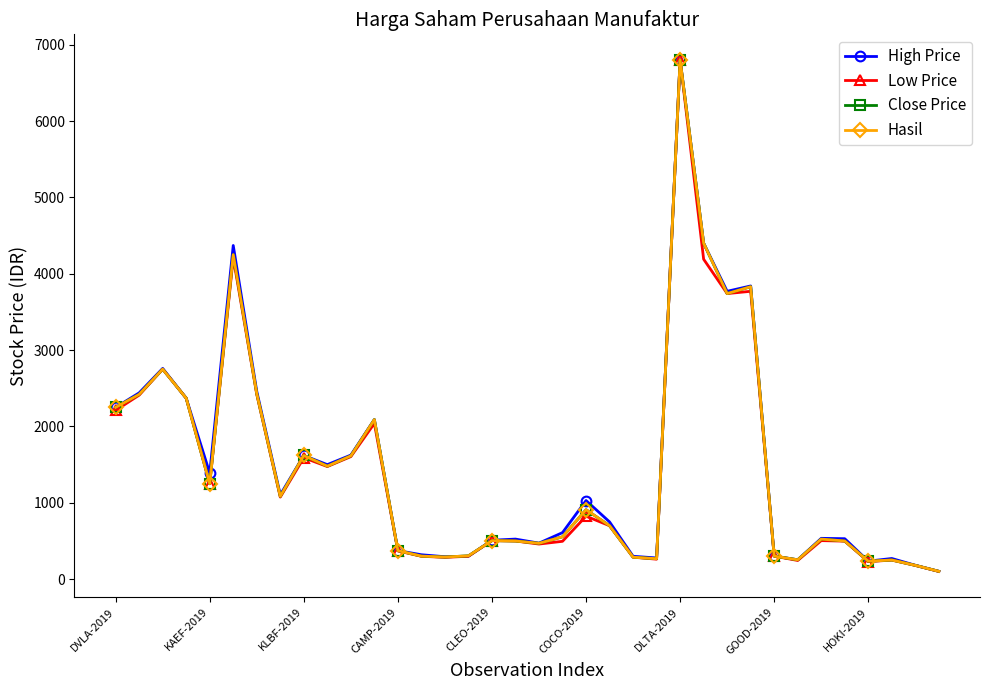

Does the chart have visible grid lines?

No